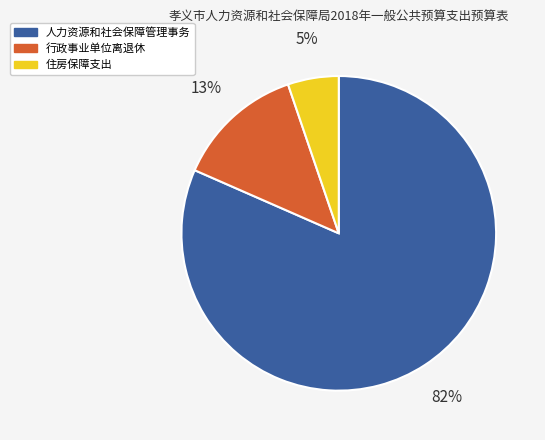

Which category has the biggest portion of the pie?

人力资源和社会保障管理事务